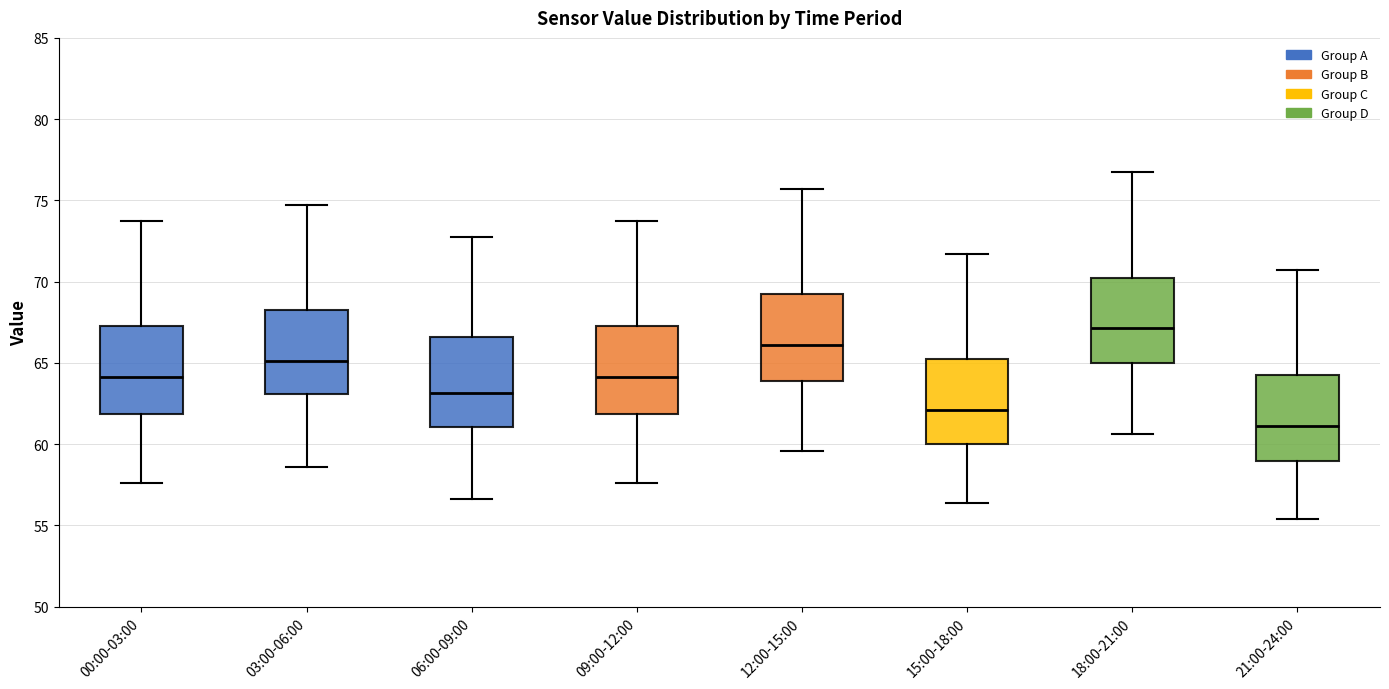

Which box's median line is the lowest?

21:00-24:00